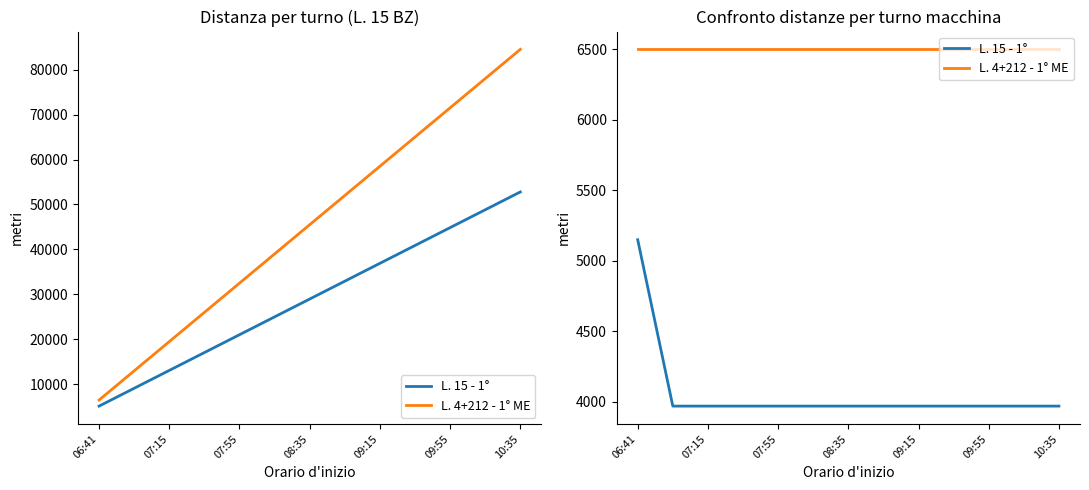

True or false: L. 4+212 - 1° ME and L. 15 - 1° intersect in this chart.

False